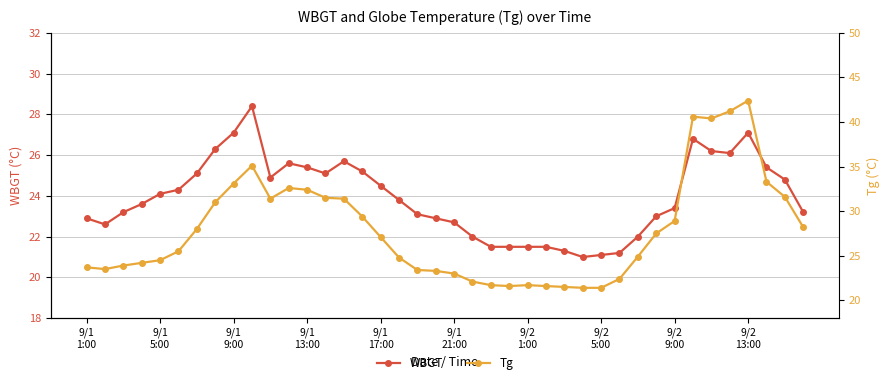

What is the minimum value for Tg?

21.4